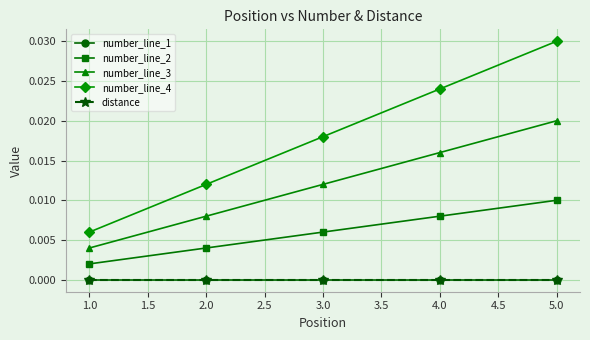

Which series has the largest range (max minus min)?

number_line_4